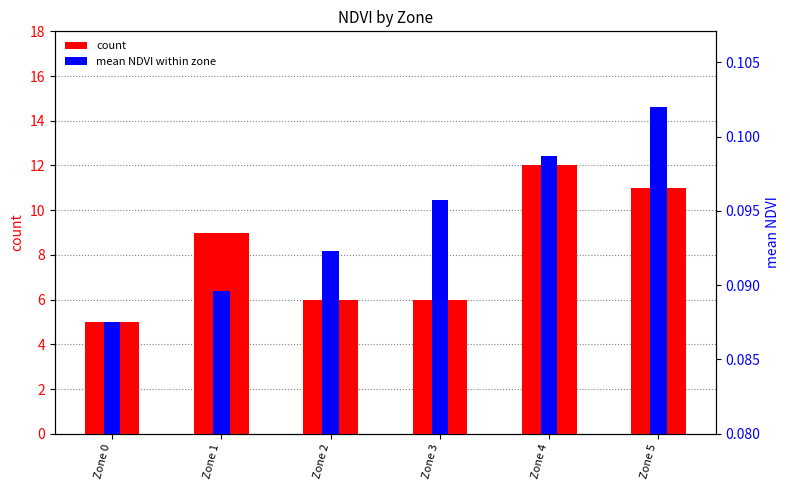

At how many categories does at least one series exceed 2?

6